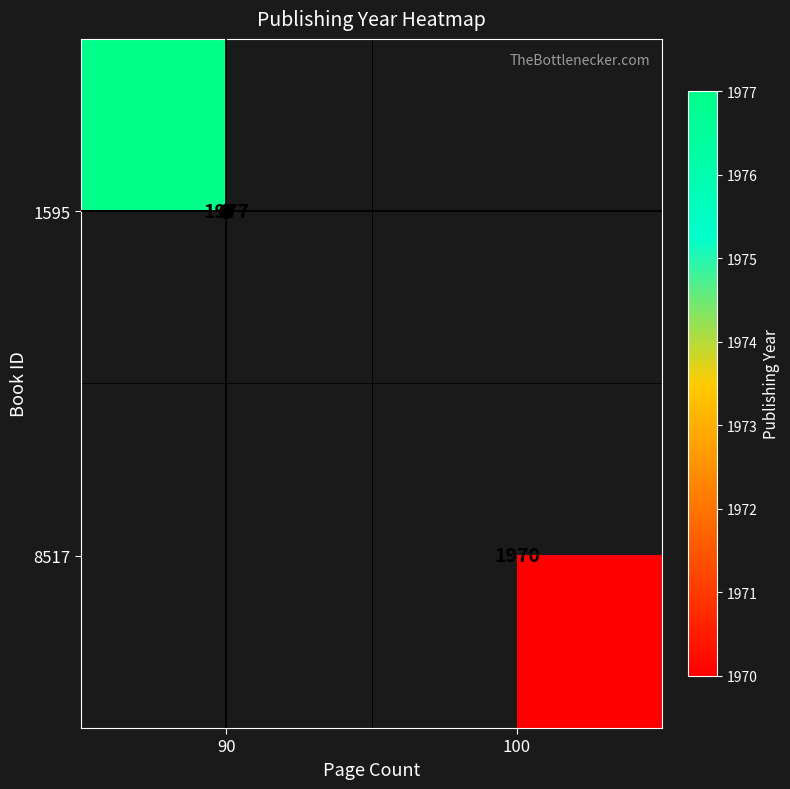

Which label corresponds to the smallest value in the chart?

100